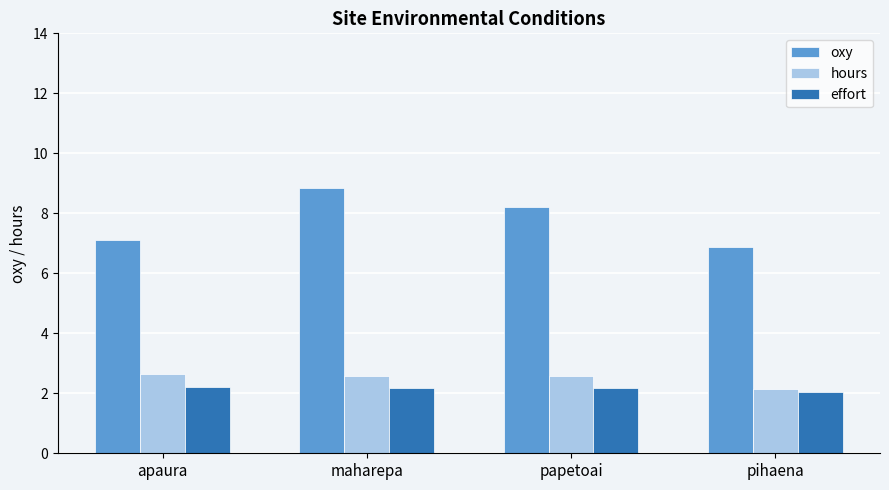

Between maharepa and papetoai, which series saw the biggest shift?

oxy